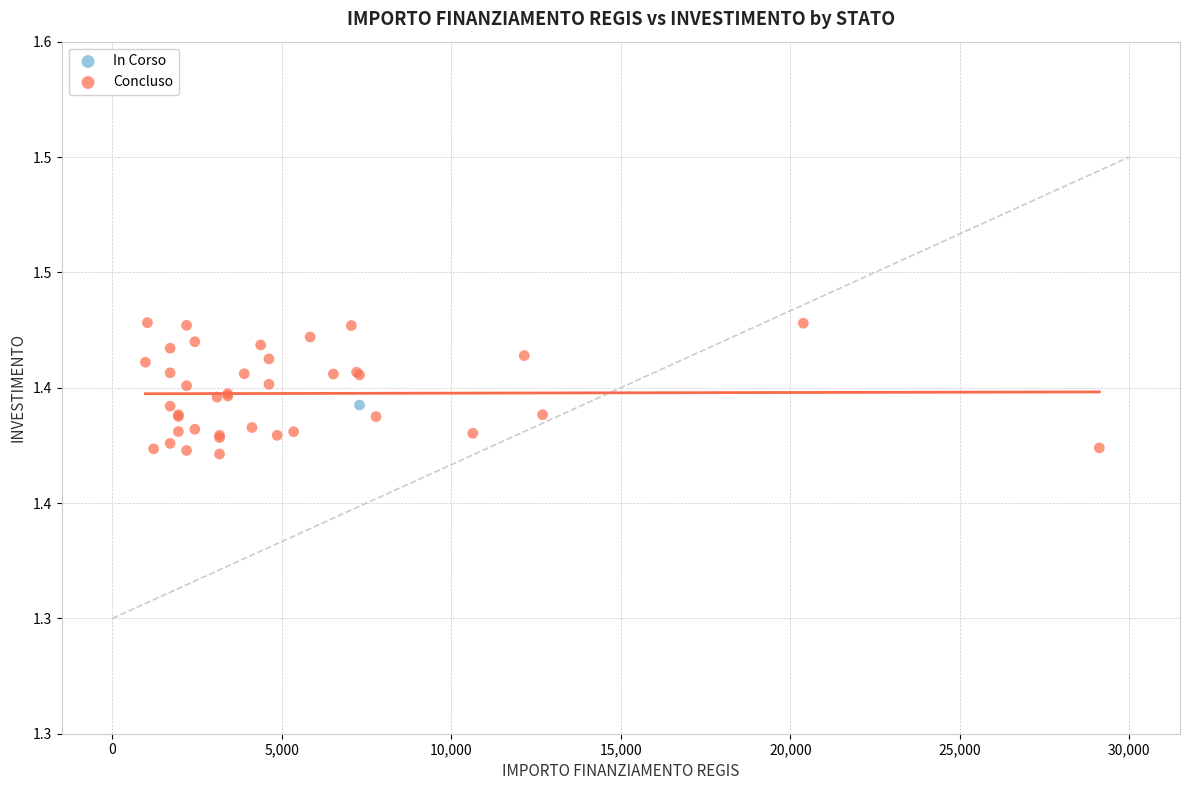

What are all the series names shown in the legend?

In Corso, Concluso